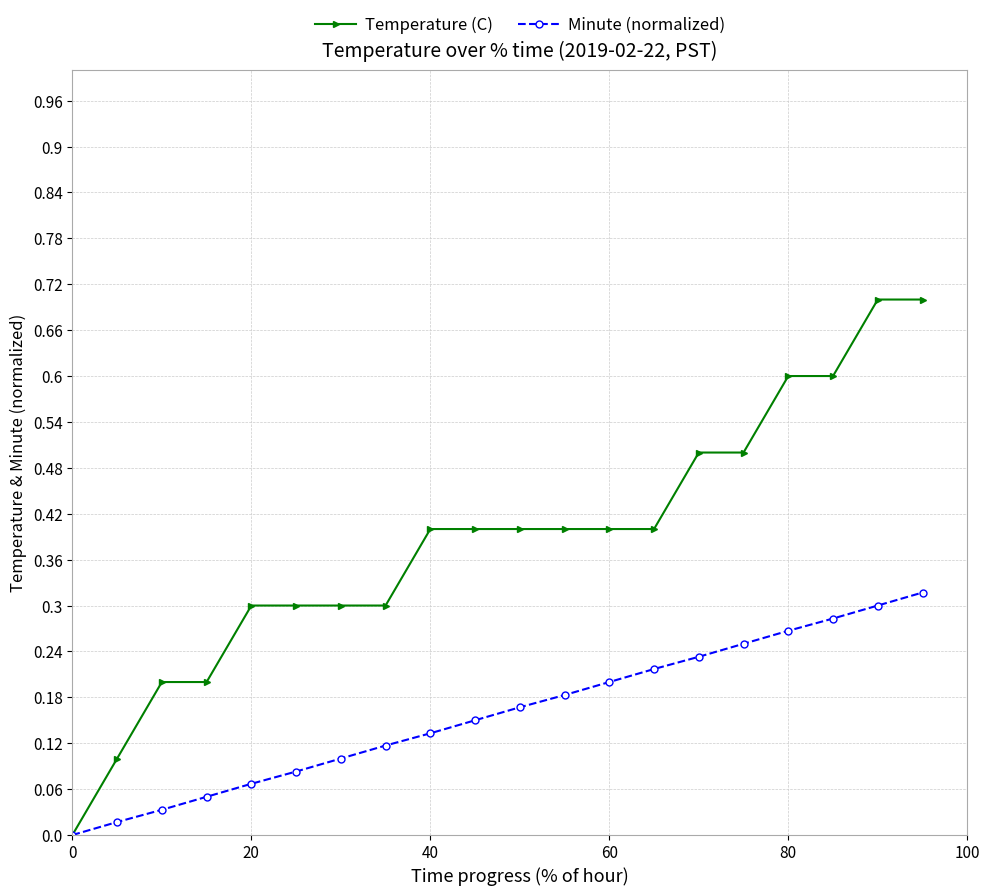

Rank the series by their average value, from highest to lowest.

Temperature (C), Minute (normalized)